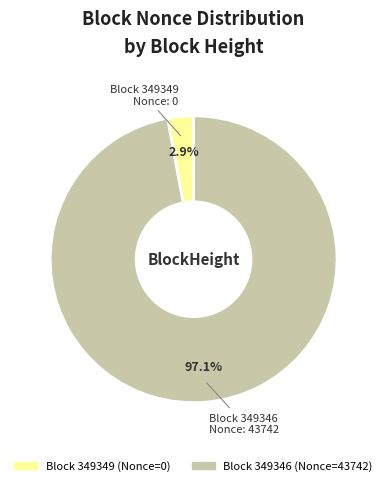

Does any single category account for the majority?

Yes